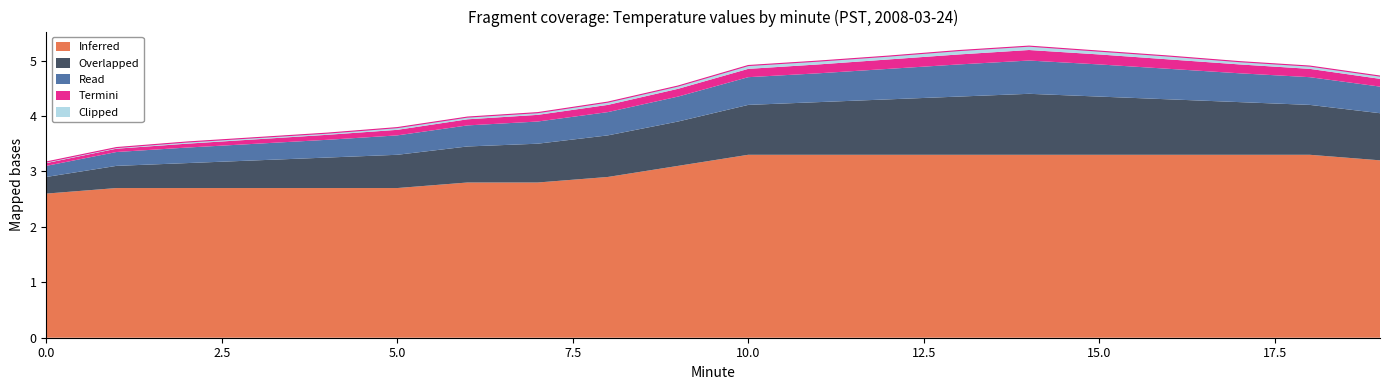

At which category does the data reach its first local peak?

14